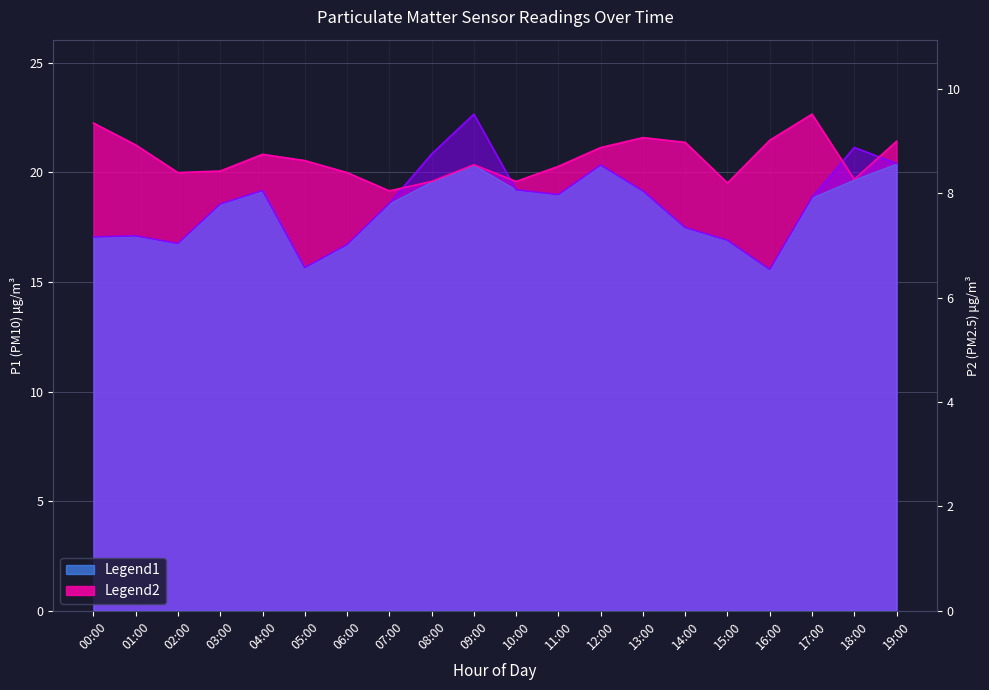

Reading left to right, extract all data points from this chart.

P1: 17.1	17.1	16.8	18.6	19.2	15.7	16.7	18.6	20.8	22.6	19.2	19.0	20.3	19.1	17.5	16.9	15.6	18.9	21.1	20.4
P2: 22.2	21.2	20.0	20.1	20.8	20.5	20.0	19.2	19.6	20.3	19.6	20.3	21.1	21.6	21.4	19.5	21.5	22.6	19.7	21.4